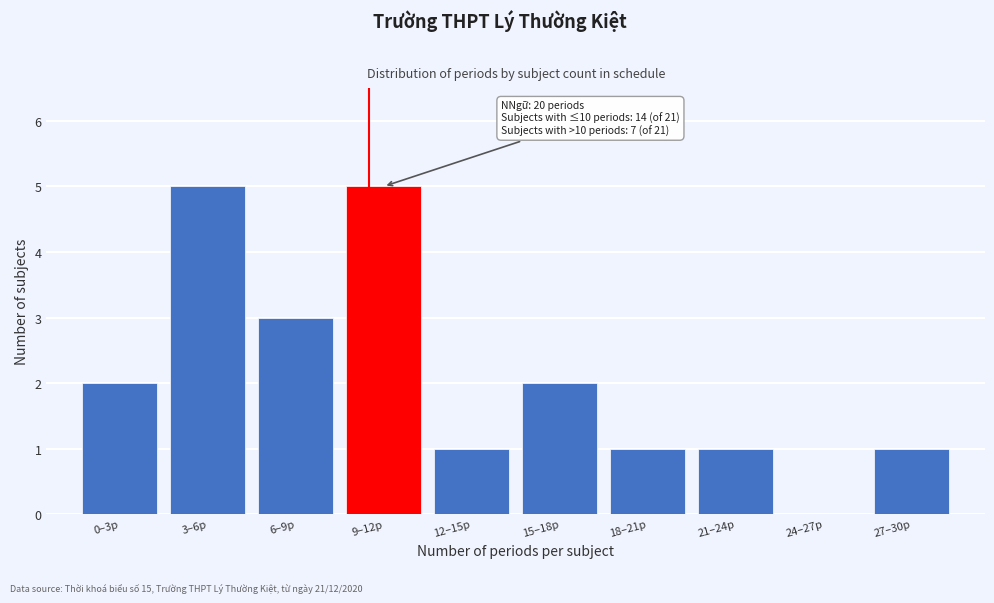

Reading right to left, what are all the values shown in this chart?

27–30p=1	24–27p=0	21–24p=1	18–21p=1	15–18p=2	12–15p=1	9–12p=5	6–9p=3	3–6p=5	0–3p=2